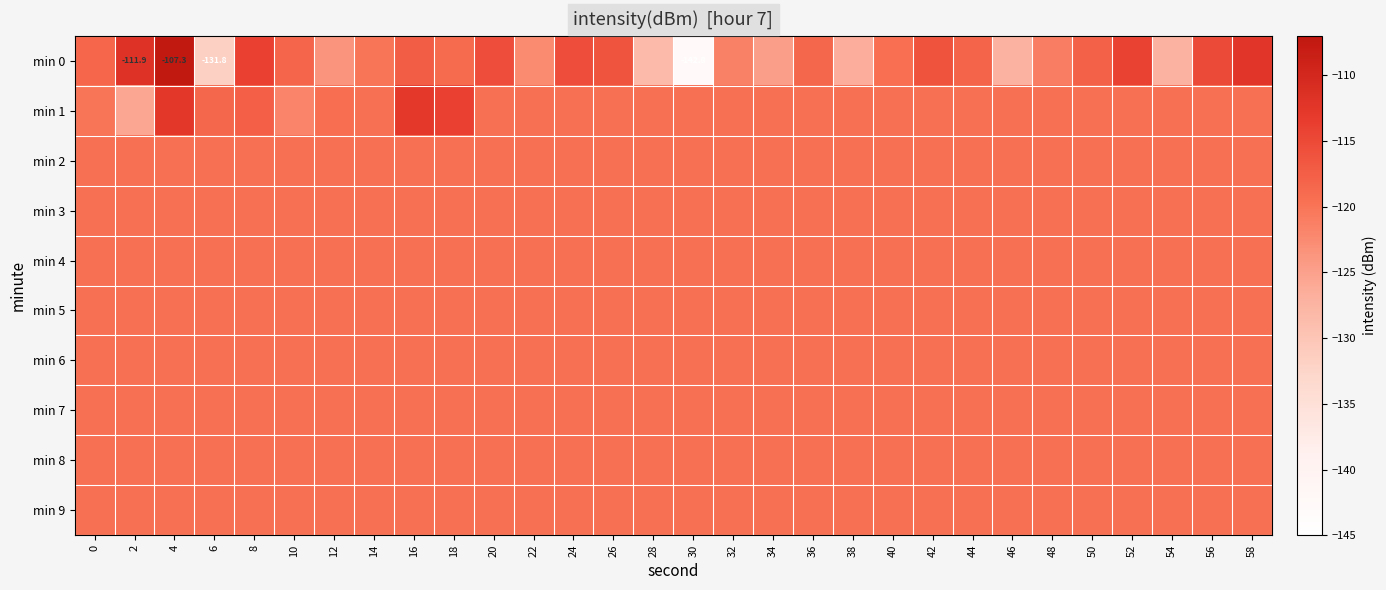

What is the difference between the maximum and minimum values in the min 0 series?

35.5